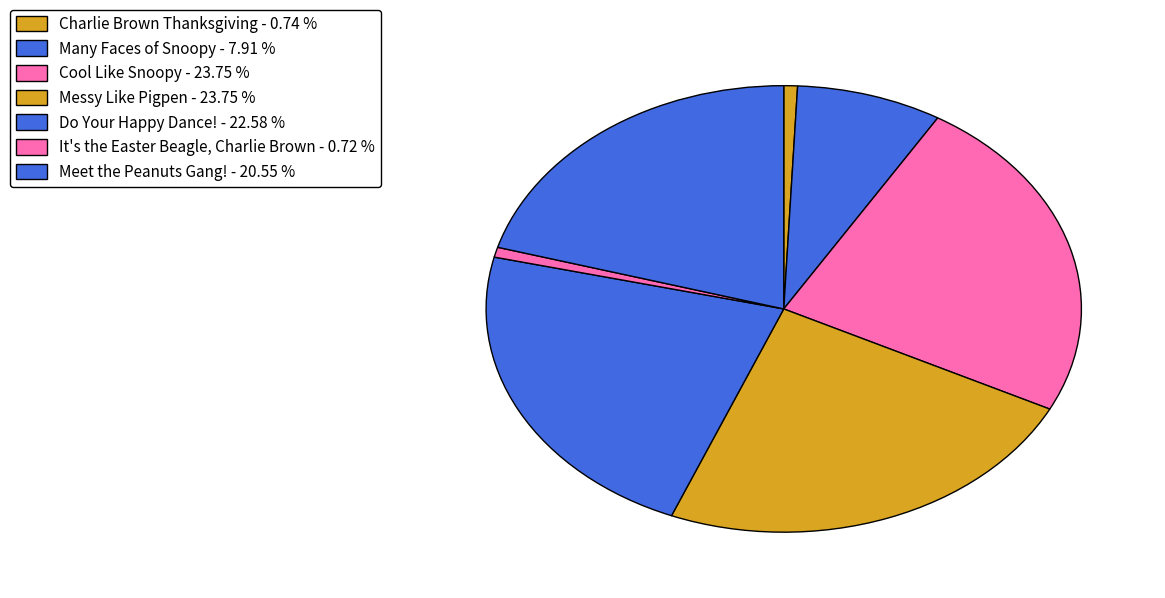

True or false: Messy Like Pigpen accounts for 11% of the total.

False